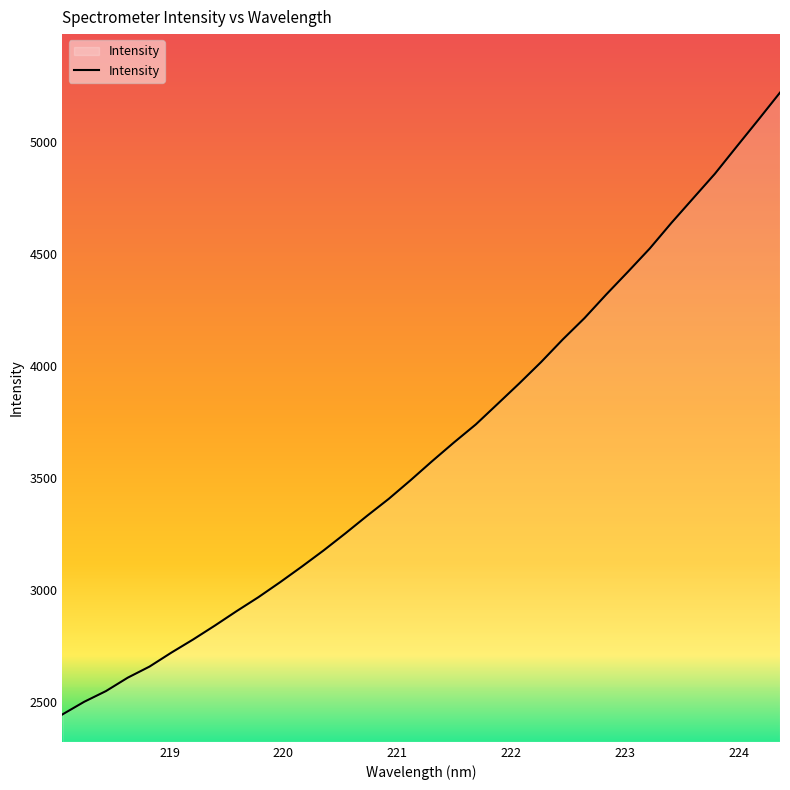

What is the minimum value shown in the chart?

2445.5